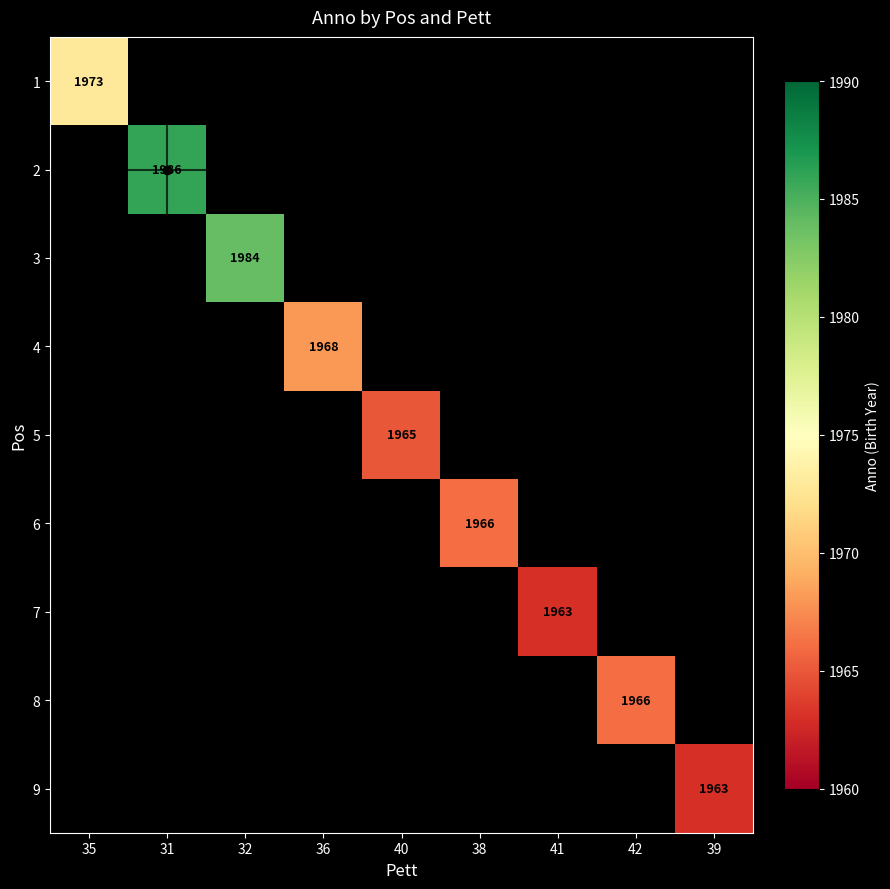

The value of 9 at 39 is 3477. True or false?

False